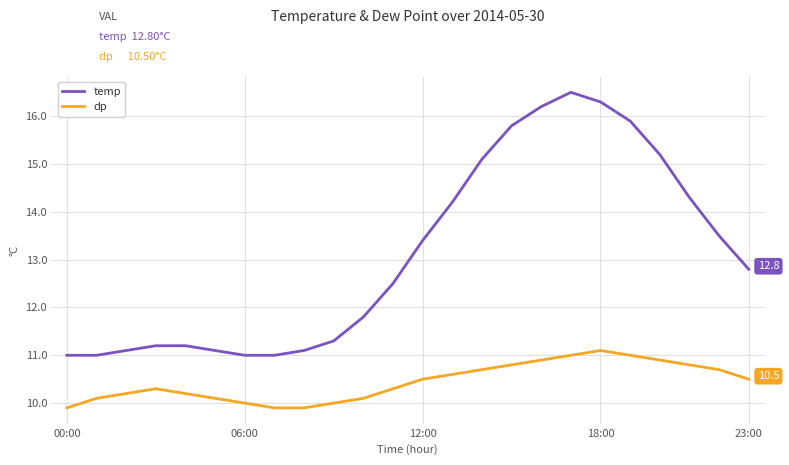

What is the smallest value displayed?

9.9